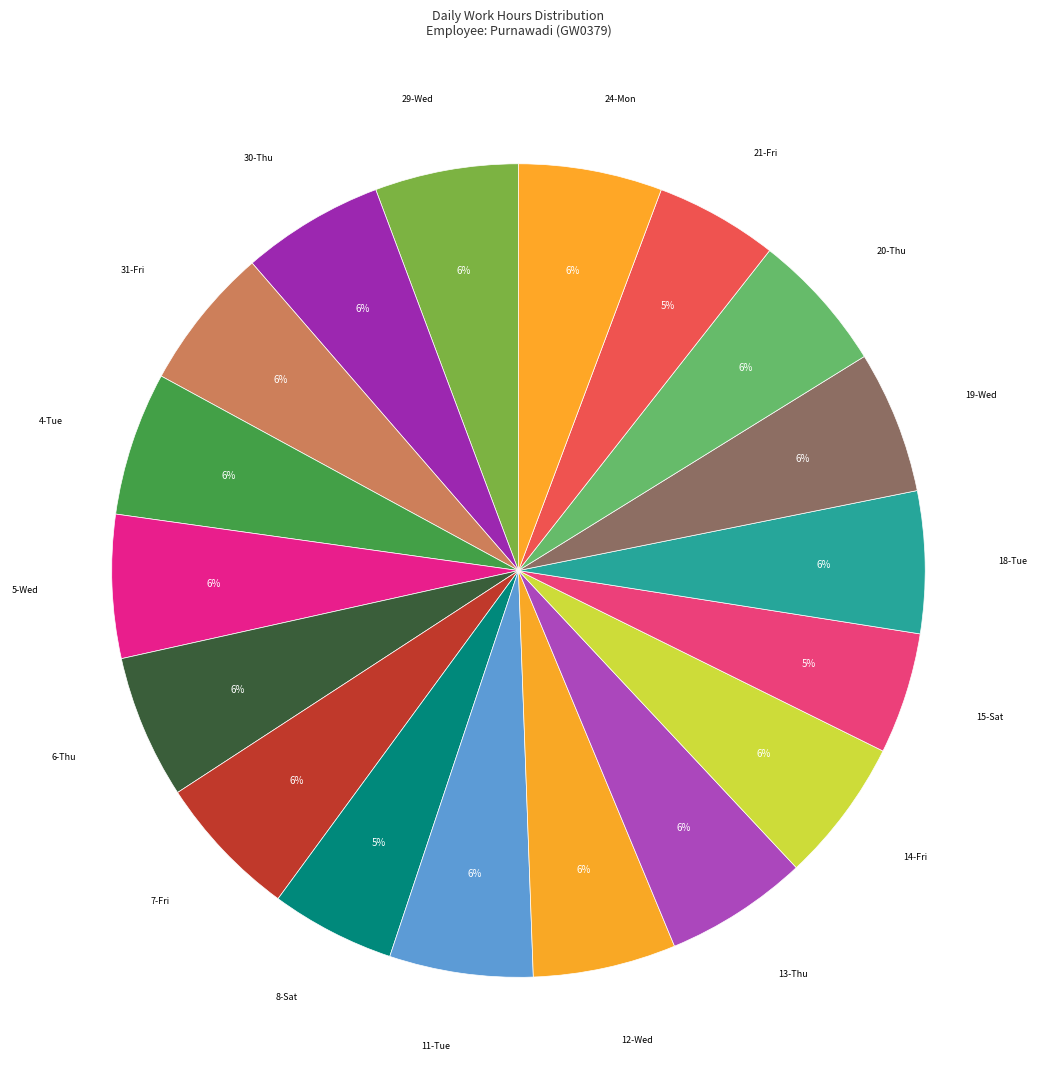

How many slices are in this pie chart?

18